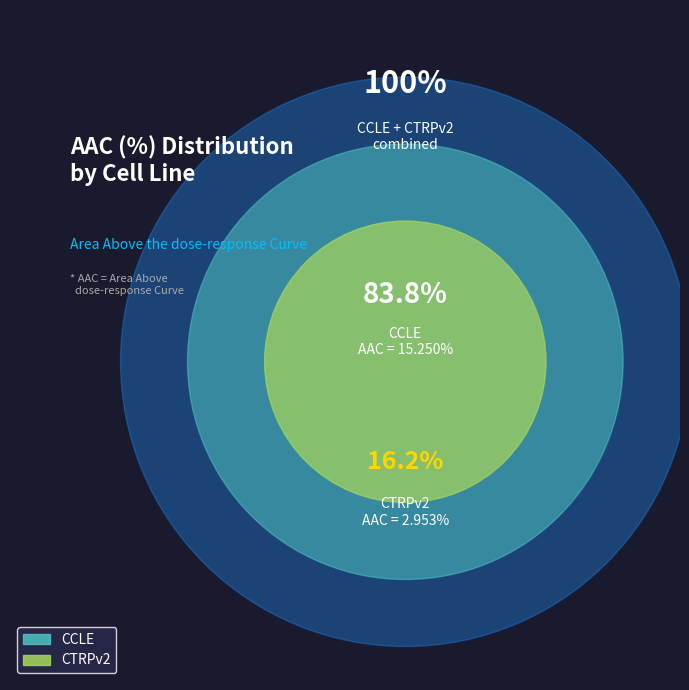

Is it true that CCLE is 84% of the pie?

True